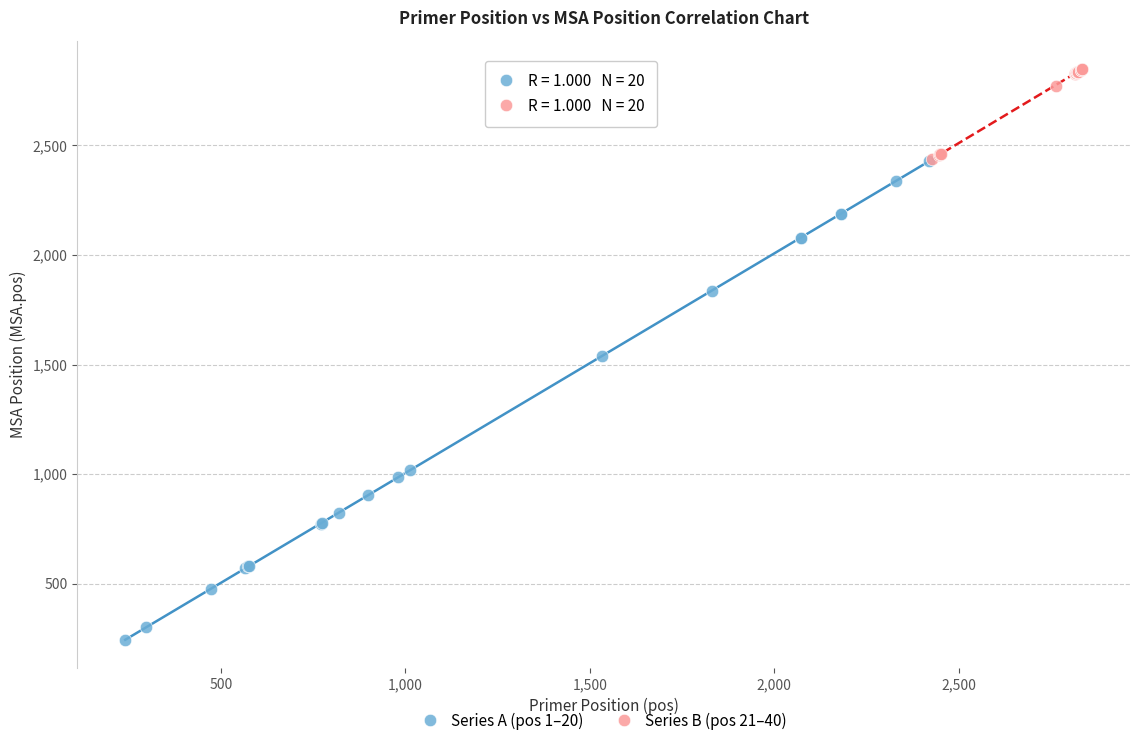

Which series has the widest spread of Y values?

Series A (pos 1–20)